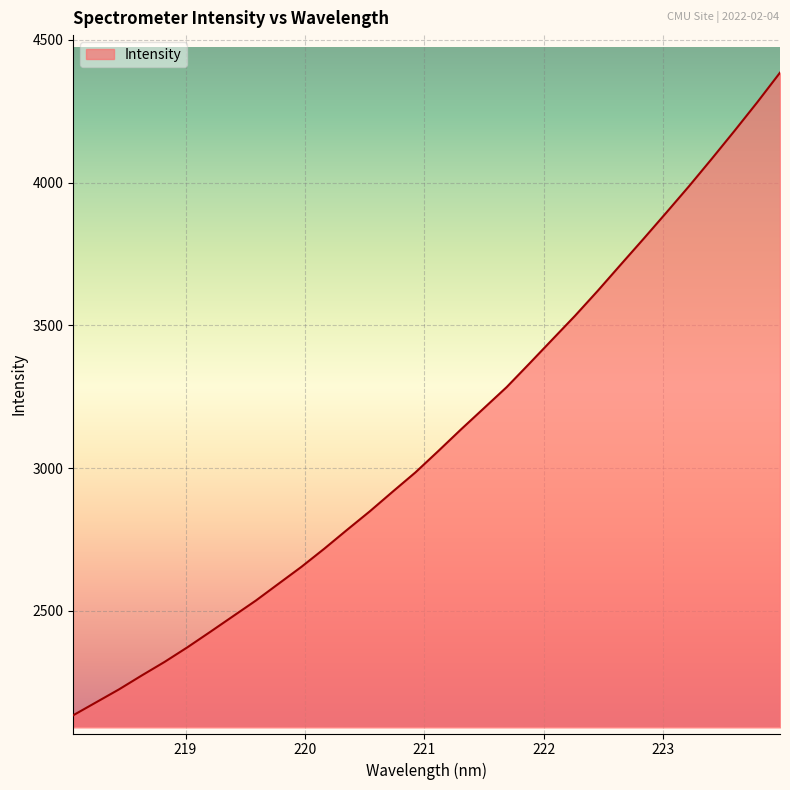

Does the chart have visible grid lines?

Yes